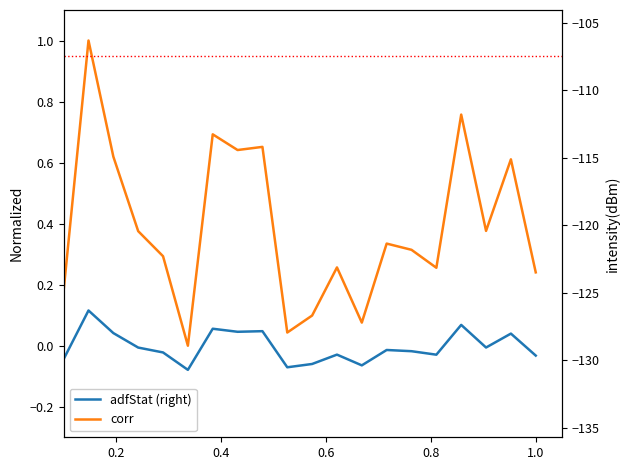

Does the chart have visible grid lines?

No